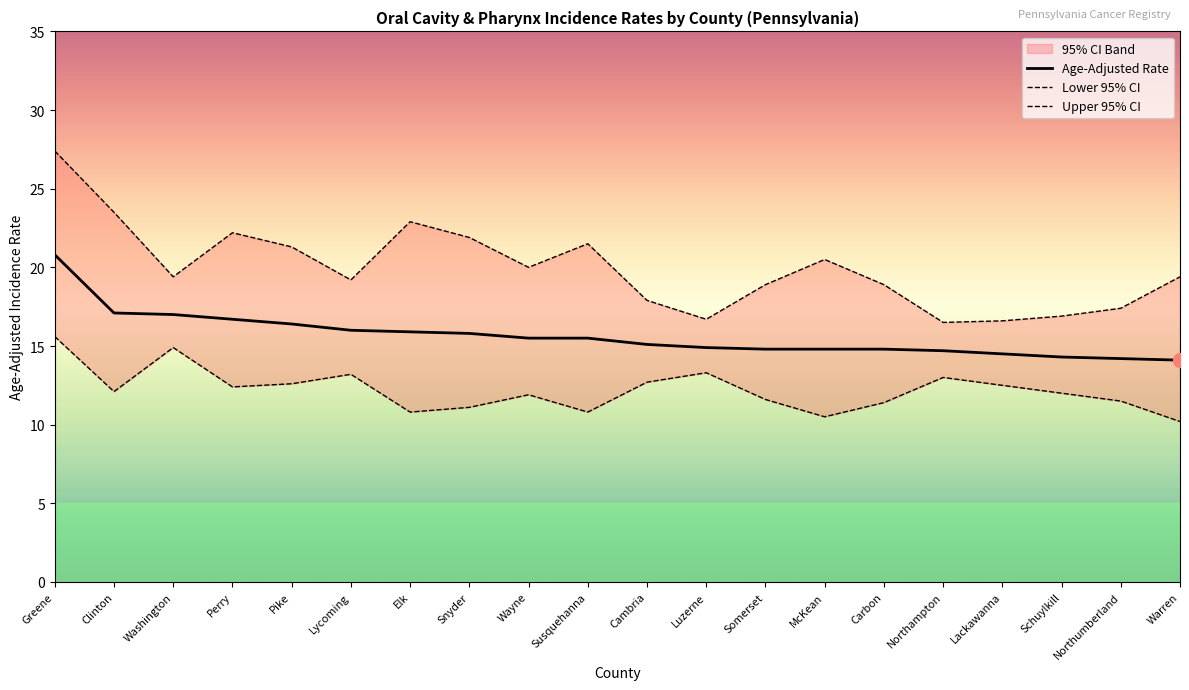

What position from the left is Carbon?

15